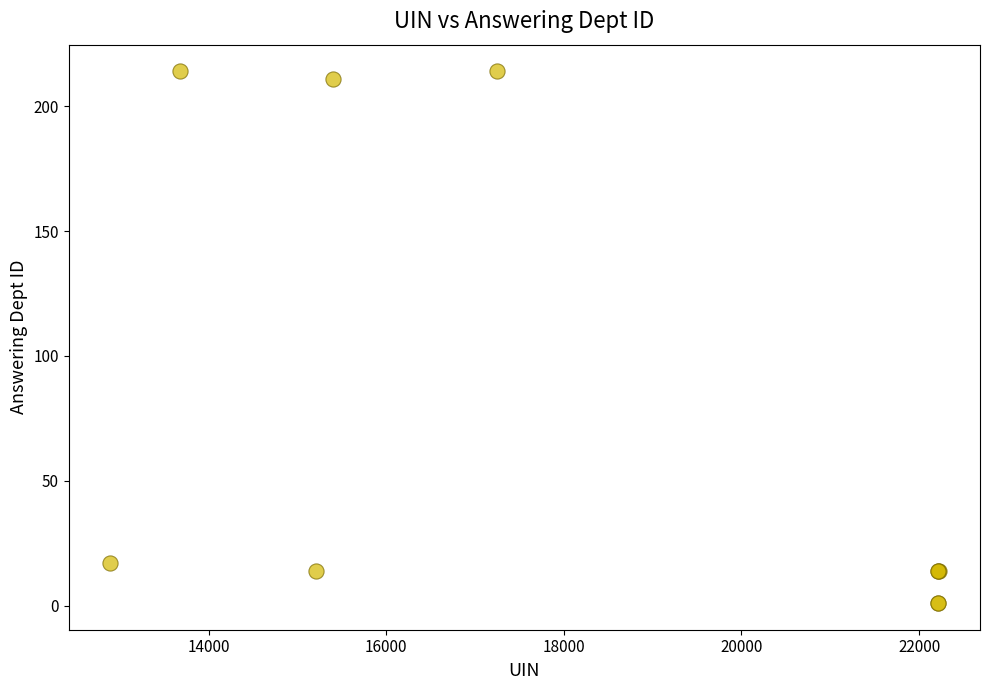

What Y value in the scatter plot is closest to 107?

17